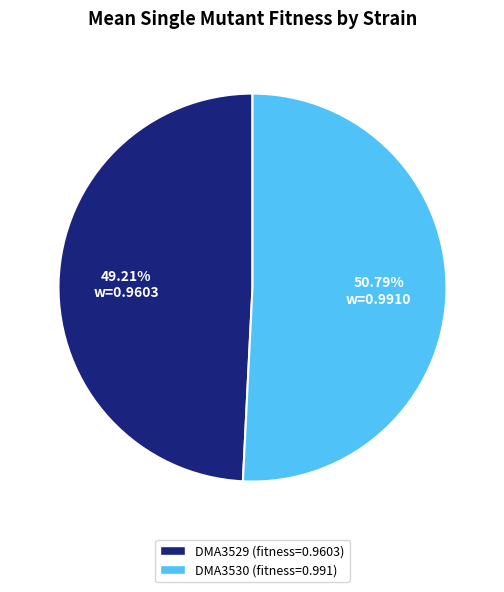

Which slice is the smallest?

DMA3529